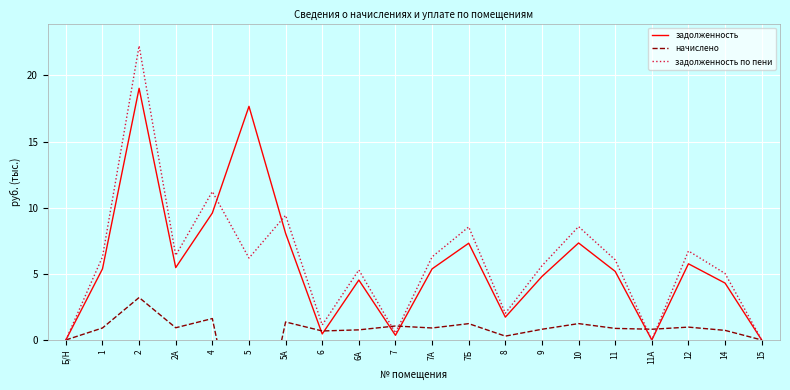

True or false: начислено and задолженность cross at least once.

True